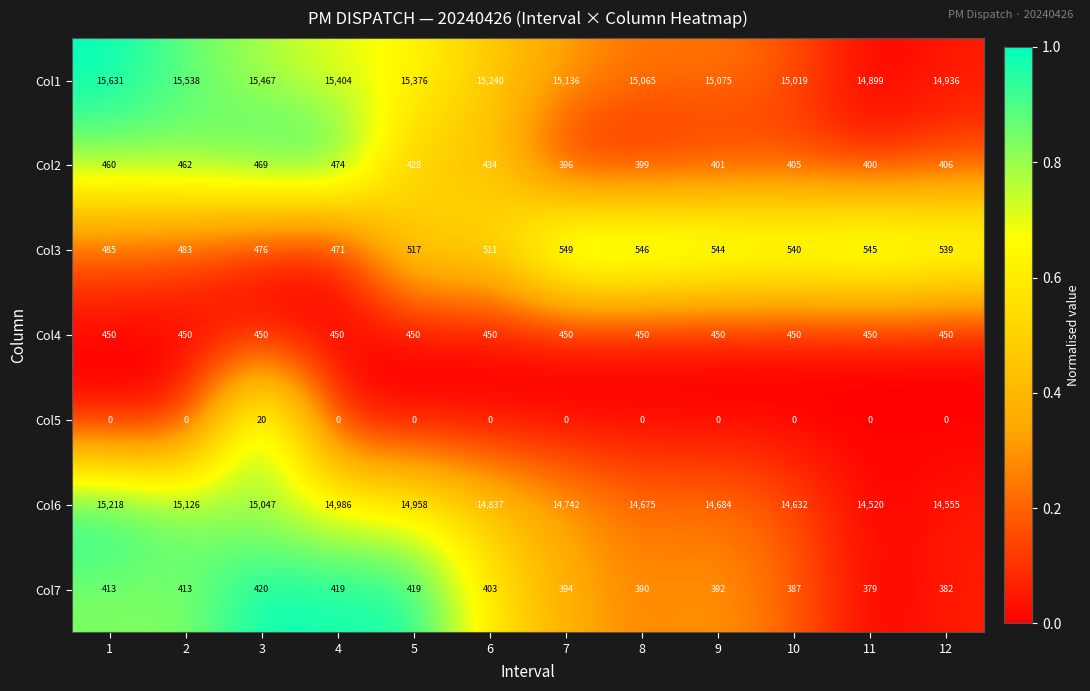

At which category does the chart reach its peak across all series?

1